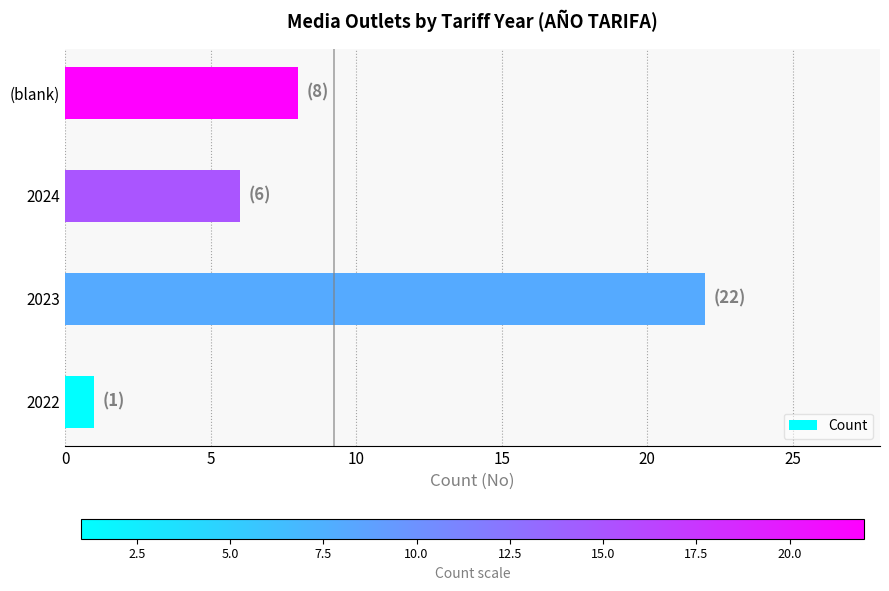

What is the average value?

9